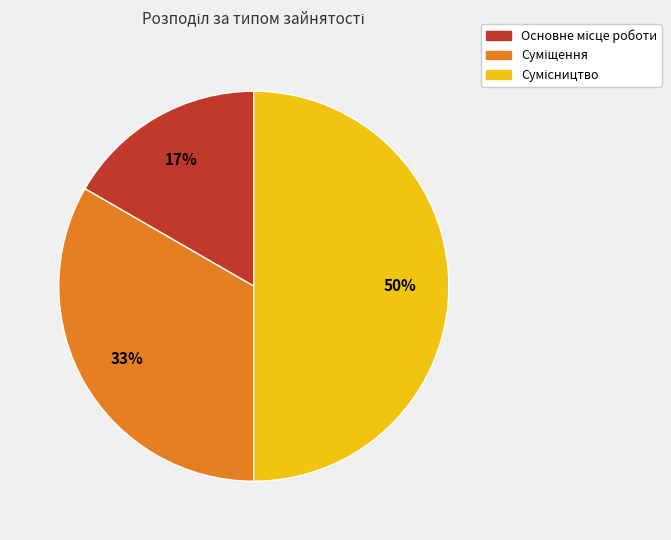

To the nearest percent, what is the difference between the largest and smallest slice percentages?

33%